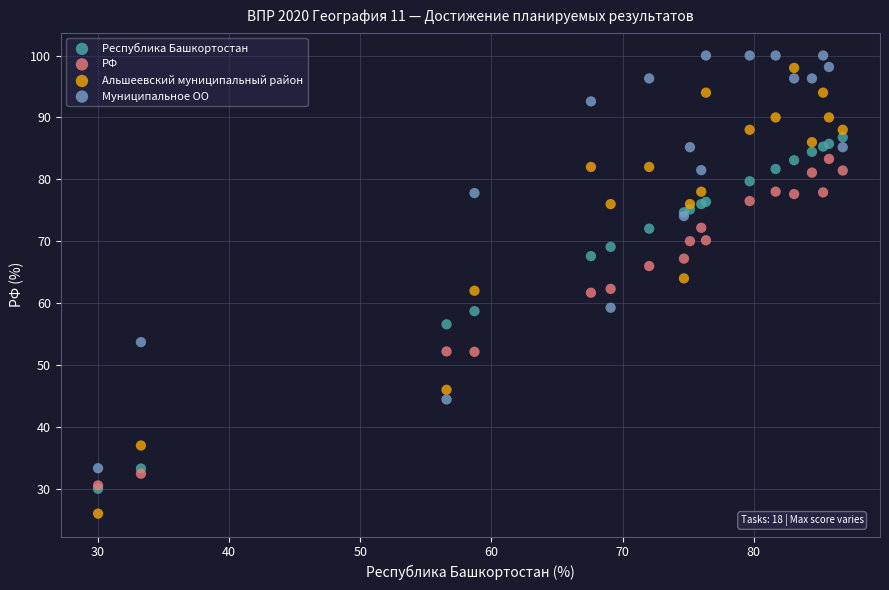

Which series reaches the minimum Y coordinate?

Альшеевский муниципальный район